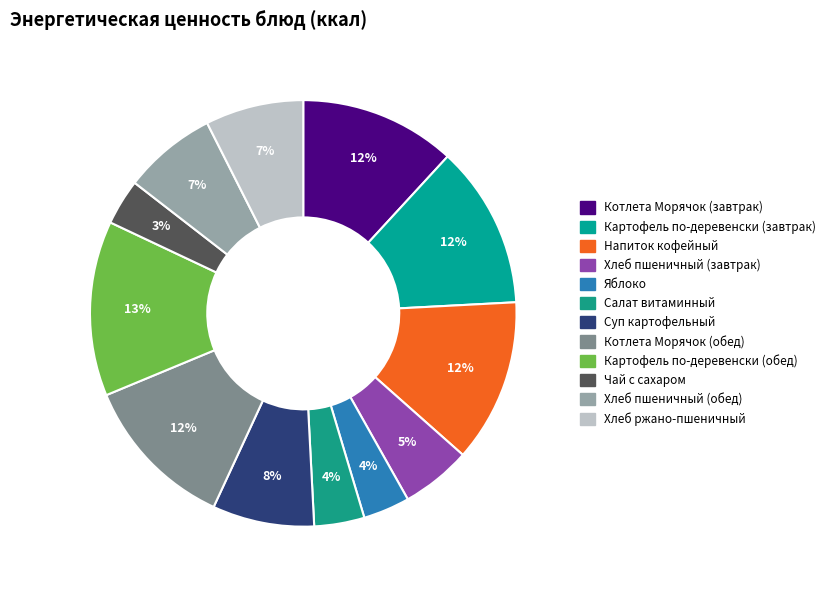

To the nearest percent, what is the average slice percentage?

8%